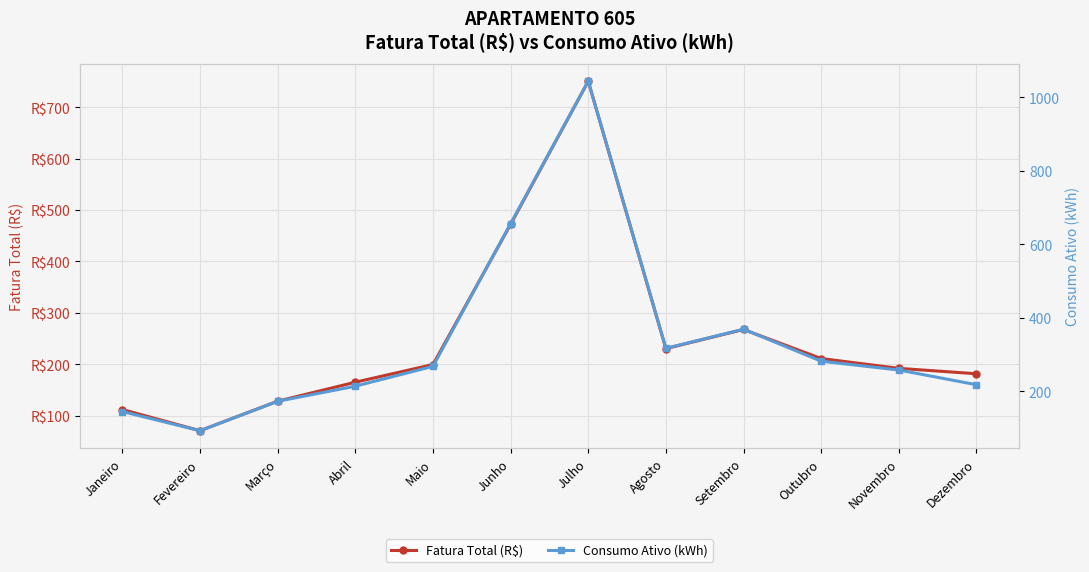

Reading left to right, what are all the values shown in this chart?

Fatura Total (R$): Janeiro=112.2	Fevereiro=71.0	Março=128.4	Abril=165.3	Maio=199.7	Junho=472.1	Julho=750.4	Agosto=230.6	Setembro=267.8	Outubro=211.3	Novembro=192.2	Dezembro=181.7
Consumo Ativo (kWh): Janeiro=145.0	Fevereiro=93.0	Março=173.0	Abril=214.0	Maio=268.0	Junho=656.0	Julho=1043.0	Agosto=317.0	Setembro=369.0	Outubro=282.0	Novembro=258.0	Dezembro=218.0